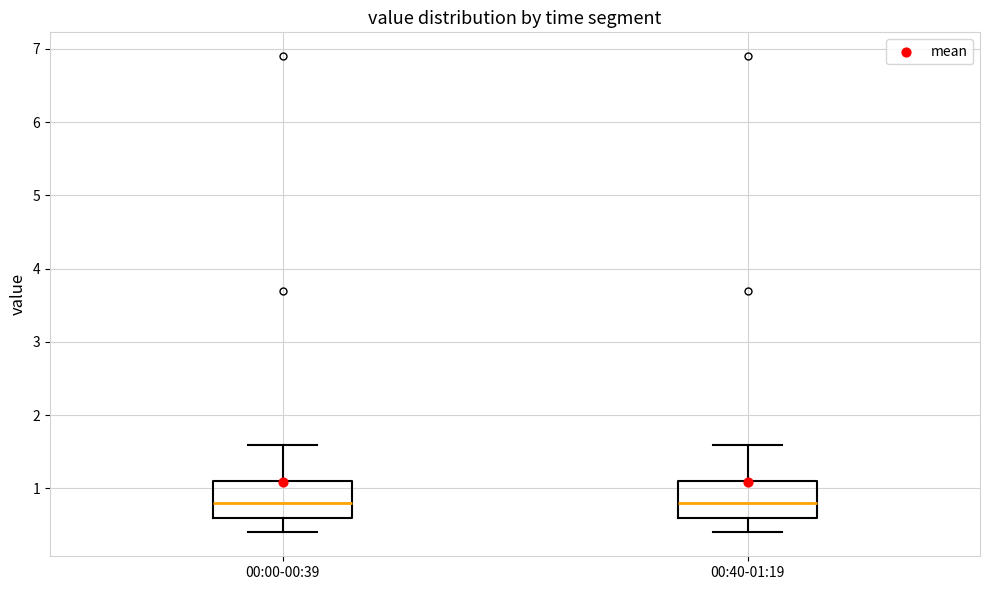

Reading left to right, transcribe this box plot: for each box, give where its median line is, the range the box spans, and where its two whiskers end, as read against the y-axis. The values are not printed on the chart, so give them approximately, as read against the axis.

00:00-00:39: median 0.8, box 0.6 to 1.1, whiskers 0.4 to 1.6
00:40-01:19: median 0.8, box 0.6 to 1.1, whiskers 0.4 to 1.6